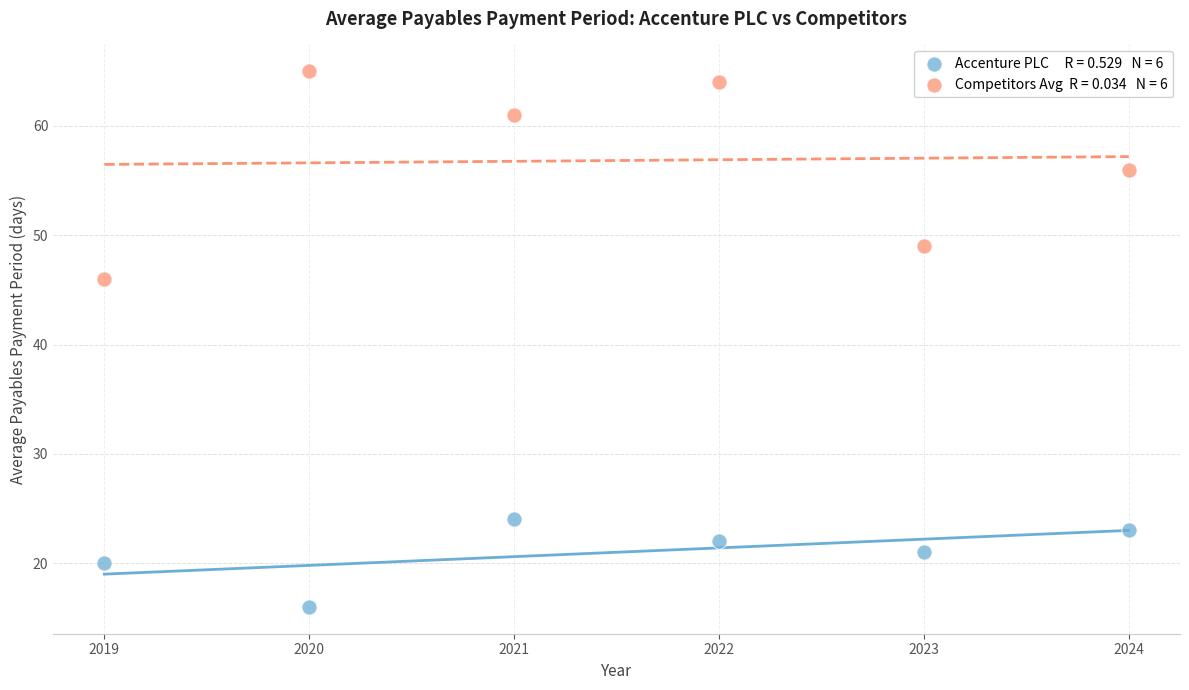

Across all data points, what is the range of X values (max minus min)?

5